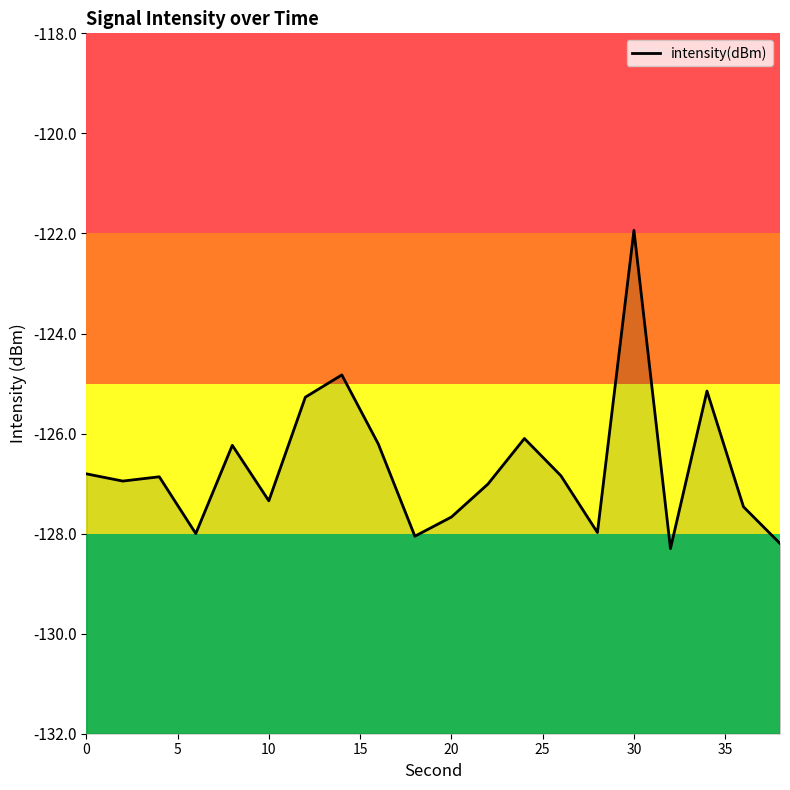

How many series are shown in this chart?

1